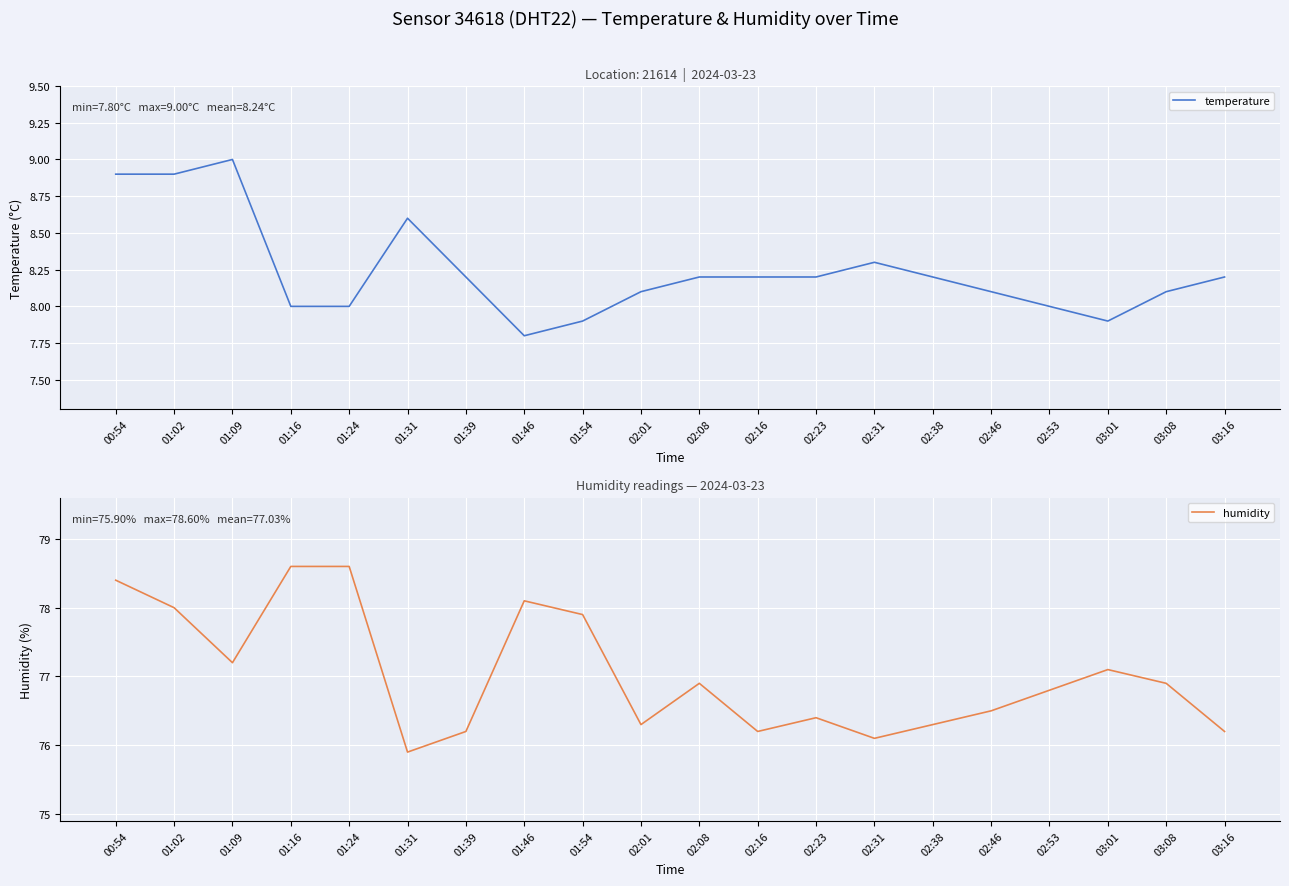

Count the number of data series in this chart.

2